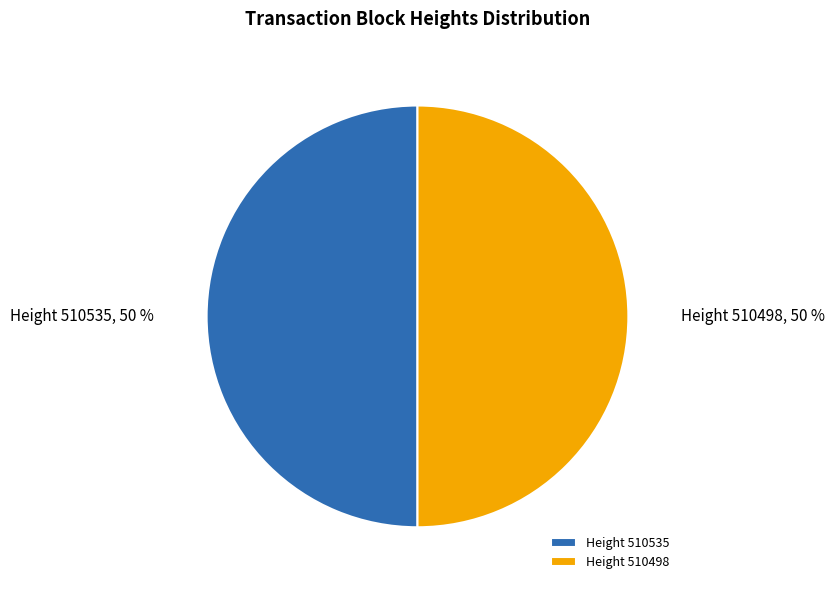

Is the sum of Height 510498 and Height 510535 greater than half?

Yes